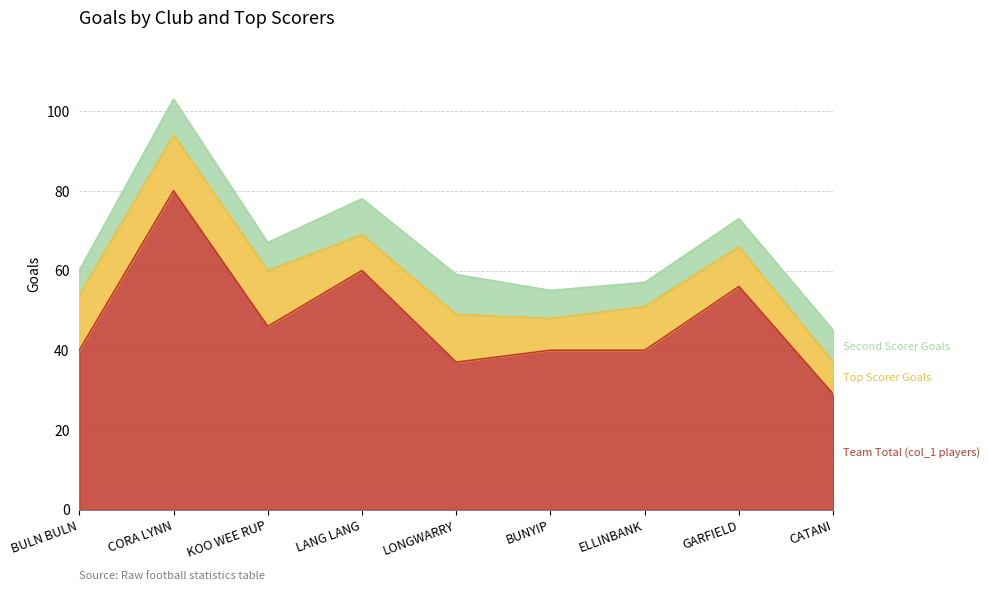

Where is the first local maximum for Second Scorer Goals?

CORA LYNN